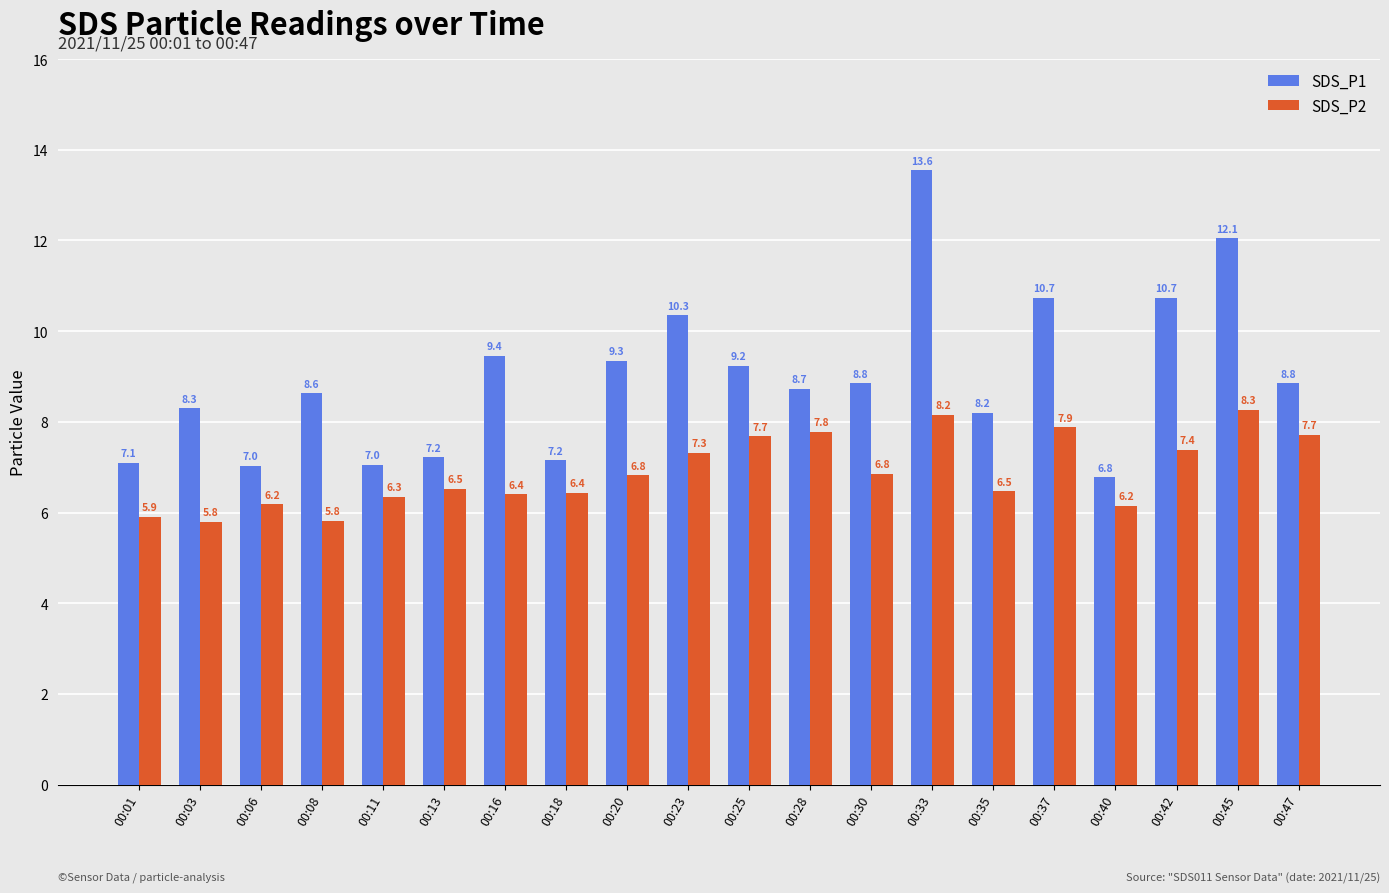

What is the difference between the second highest and second lowest values in the SDS_P1 series?

5.0